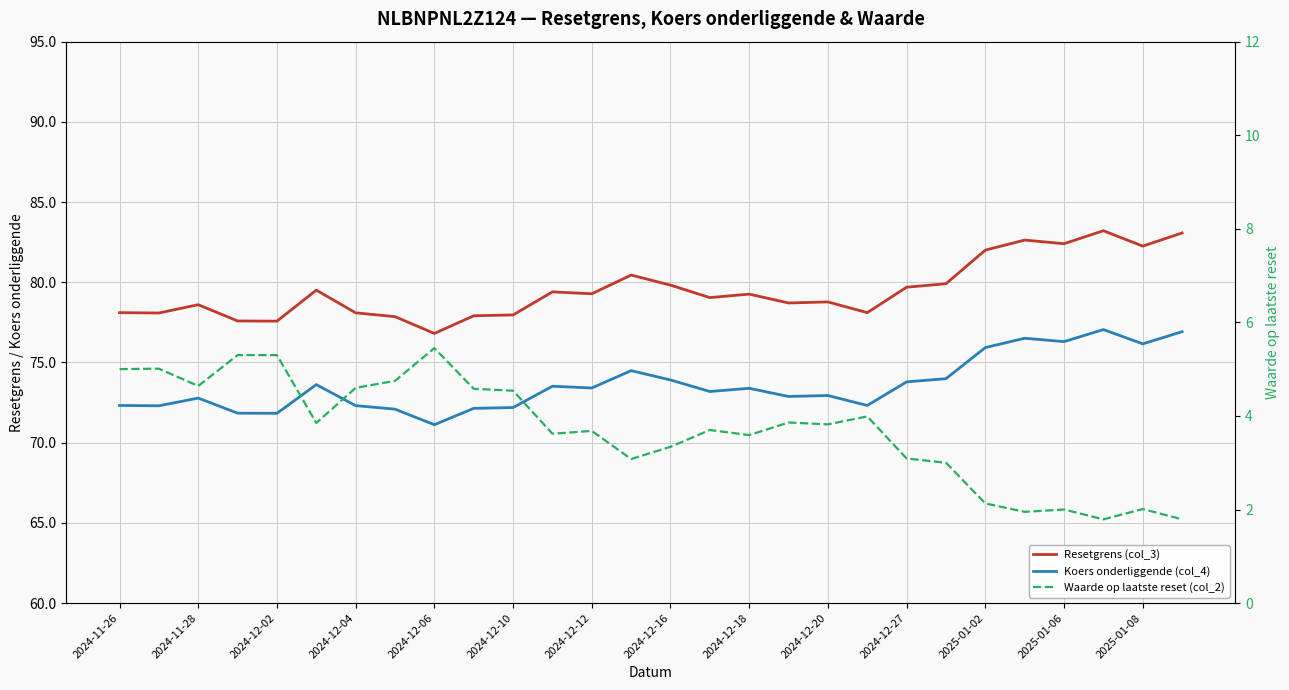

Rank the series at 2024-12-06 from lowest to highest value.

Waarde op laatste reset (col_2), Koers onderliggende (col_4), Resetgrens (col_3)